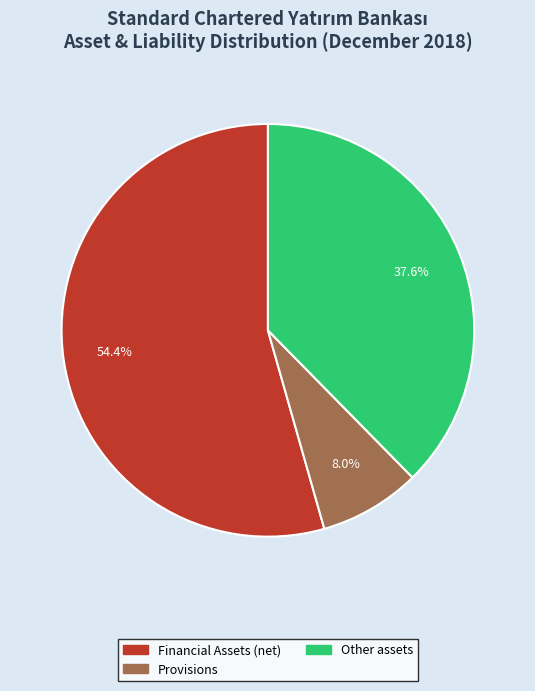

Does any single category account for the majority?

Yes